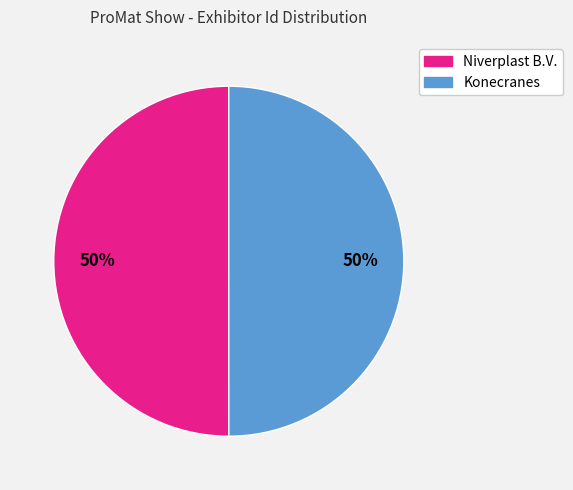

Do Konecranes and Niverplast B.V. together represent more than half of the pie?

Yes